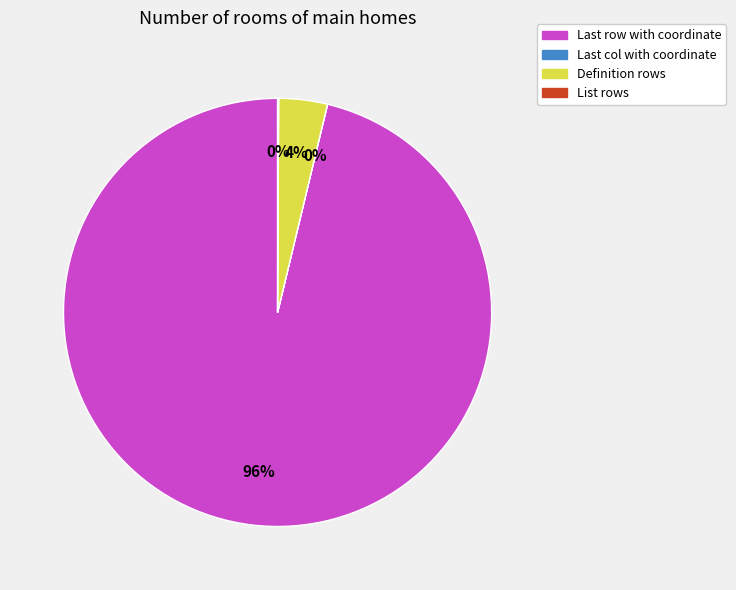

What is the largest slice in the pie chart?

Last row with coordinate